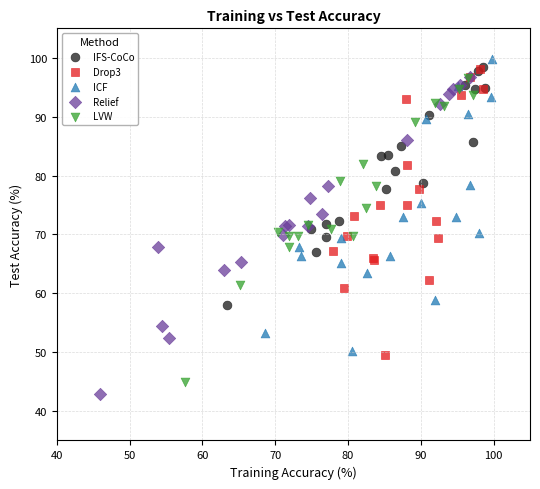

What are all the series names shown in the legend?

IFS-CoCo, Drop3, ICF, Relief, LVW